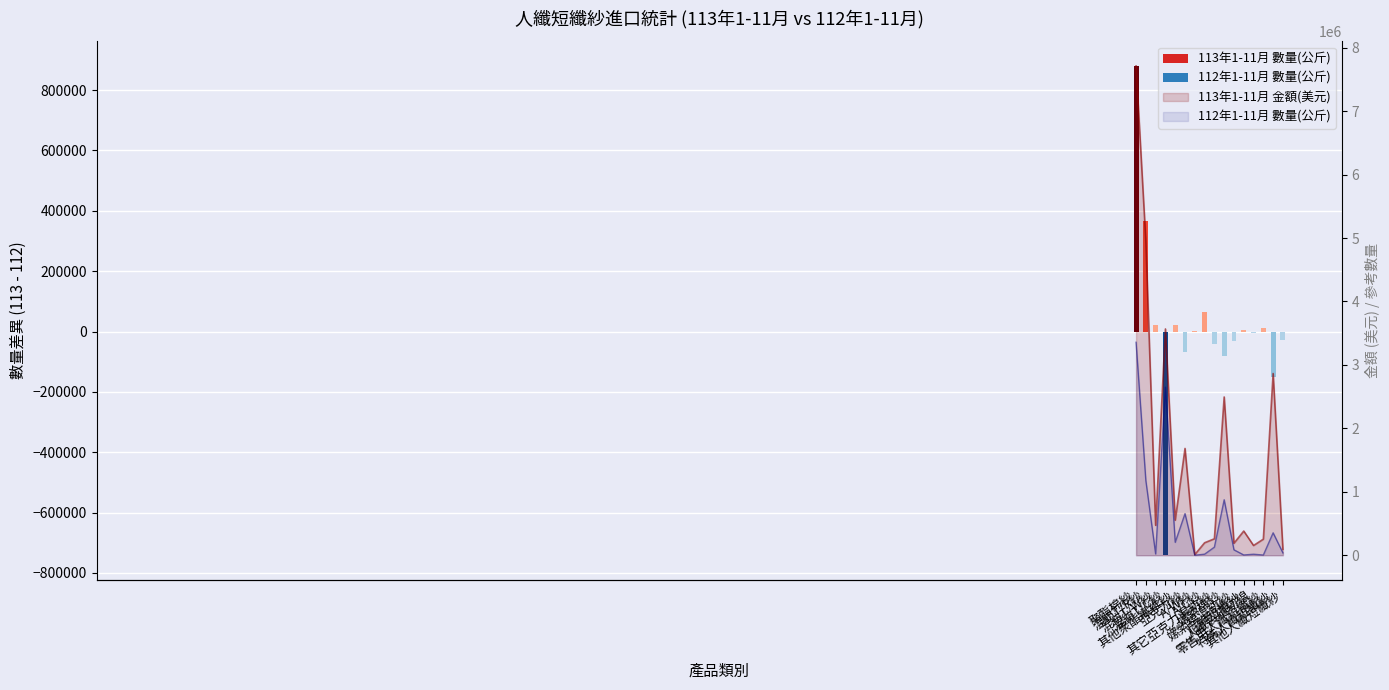

At which label does 113年1-11月 金額(美元) reach its minimum?

A/W紗